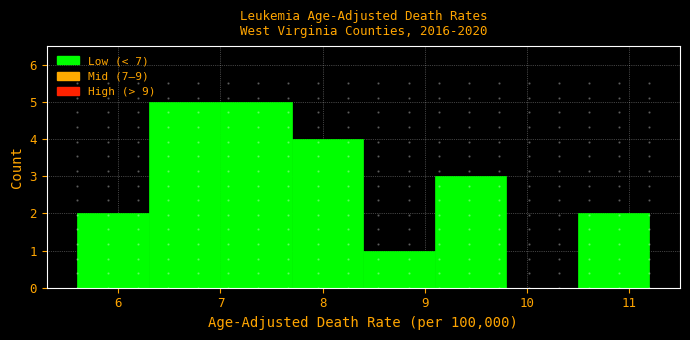

Reading left to right, transcribe this chart: for each bar, give the range it covers on the x-axis and its height. The values are not printed on the chart, so give them approximately, as read against the axis.

5.6 to 6.3: 2
6.3 to 7.0: 5
7.0 to 7.7: 5
7.7 to 8.4: 4
8.4 to 9.1: 1
9.1 to 9.8: 3
9.8 to 10.5: 0
10.5 to 11.2: 2